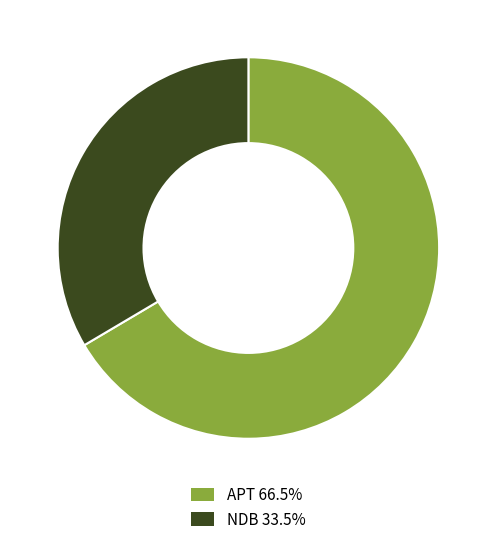

Count the number of slices in the pie.

2